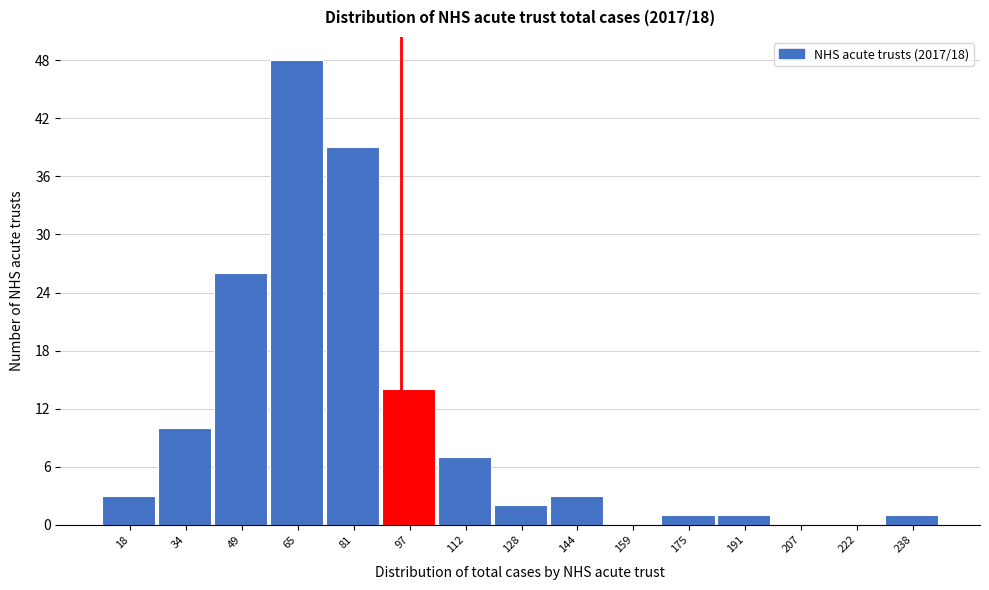

Reading left to right, list every bar in this chart as the range it spans on the x-axis followed by its height. Neither the bar edges nor the heights are printed on the chart, so give them approximately, as read against the axes.

10 to 26: 3
26 to 42: 10
42 to 58: 26
58 to 72: 48
72 to 88: 39
88 to 104: 14
104 to 120: 7
120 to 136: 2
136 to 152: 3
152 to 168: 0
168 to 184: 1
184 to 198: 1
198 to 214: 0
214 to 230: 0
230 to 246: 1